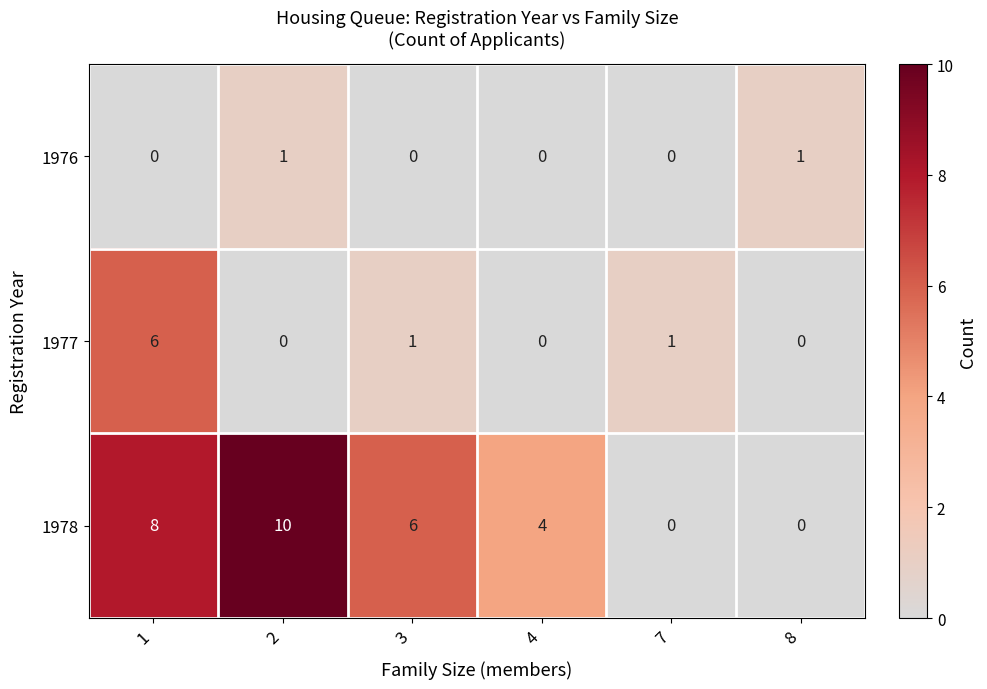

Is it true that 1976 equals 0 at 2?

False